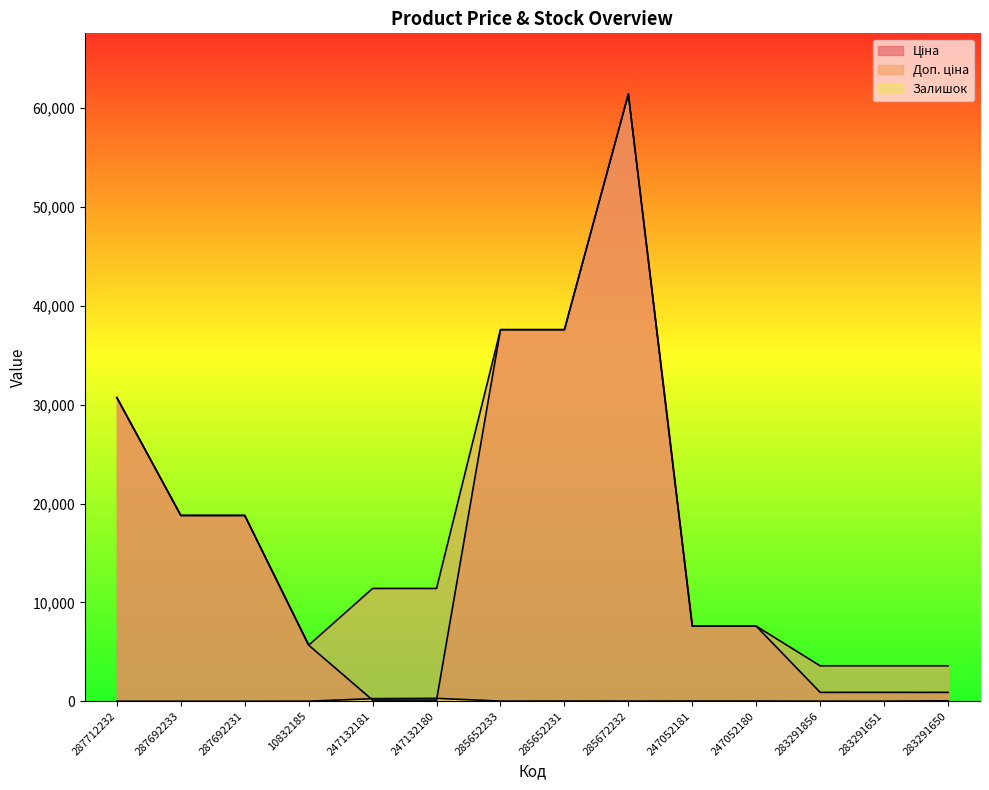

What is the total value across all series at 247132181?

11784.1